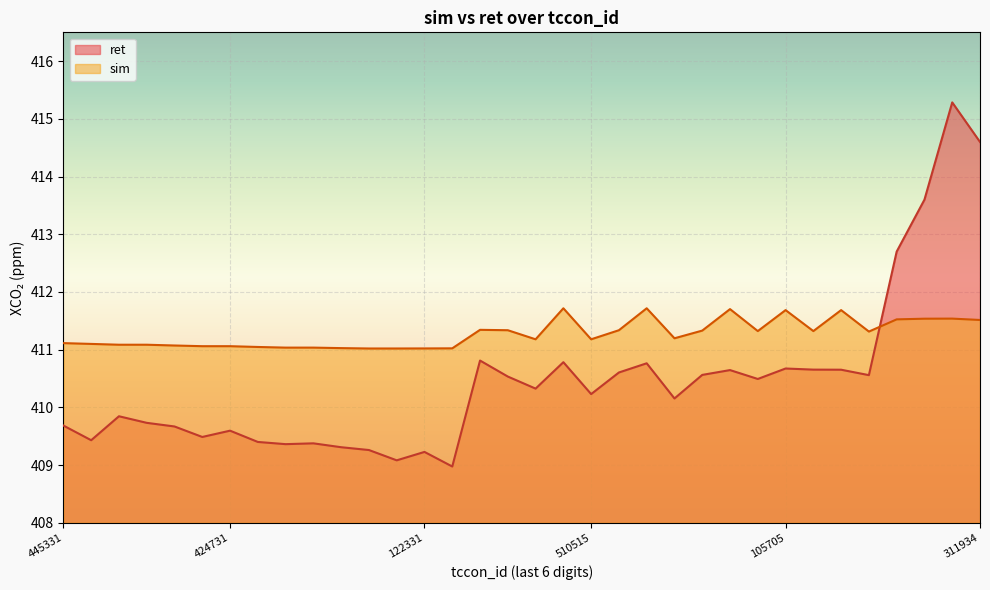

Reading right to left, list all the values displayed in this chart.

ret: 414.6	415.3	413.6	412.7	410.6	410.7	410.7	410.7	410.5	410.6	410.6	410.2	410.8	410.6	410.2	410.8	410.3	410.5	410.8	409.0	409.2	409.1	409.3	409.3	409.4	409.4	409.4	409.6	409.5	409.7	409.7	409.8	409.4	409.7
sim: 411.5	411.5	411.5	411.5	411.3	411.7	411.3	411.7	411.3	411.7	411.3	411.2	411.7	411.3	411.2	411.7	411.2	411.3	411.3	411.0	411.0	411.0	411.0	411.0	411.0	411.0	411.0	411.1	411.1	411.1	411.1	411.1	411.1	411.1